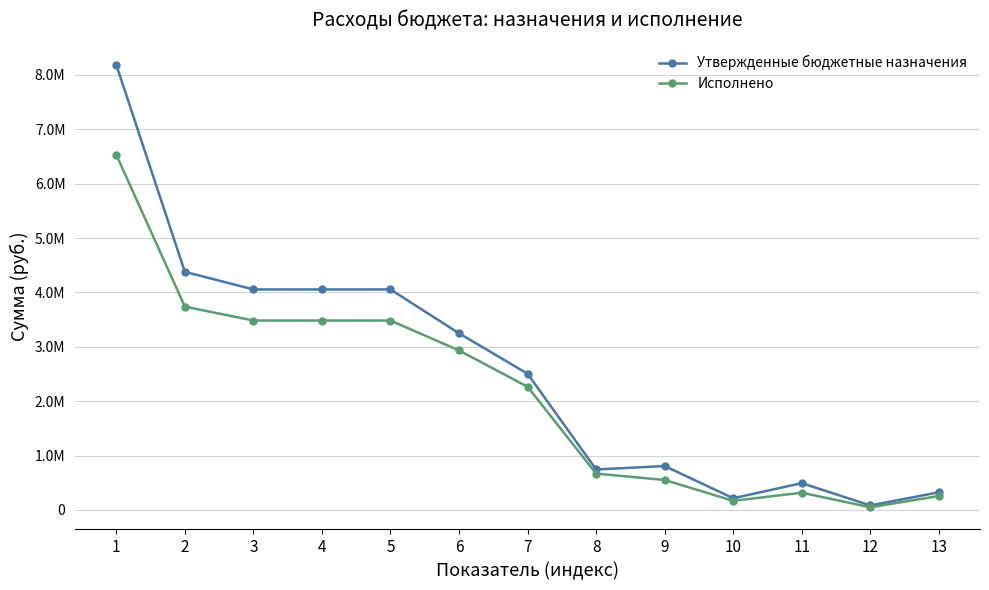

List the series in order of their peak value, highest first.

Утвержденные бюджетные назначения, Исполнено